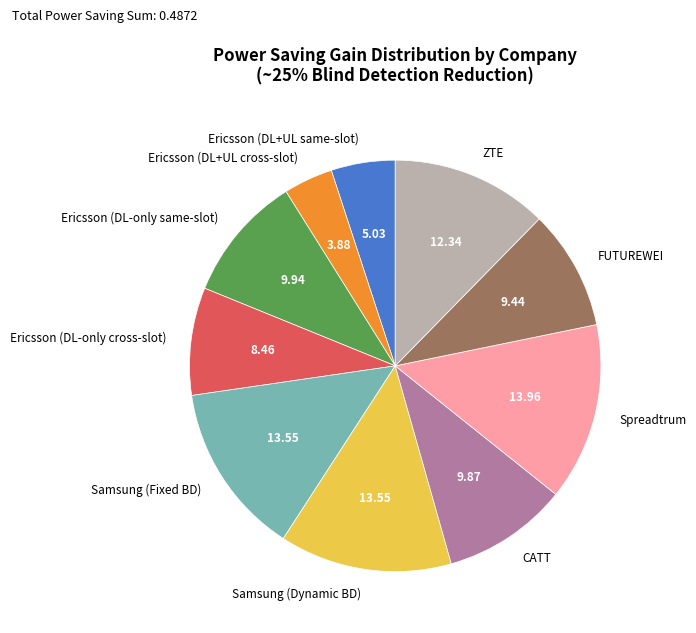

What is the smallest slice in the pie chart?

Ericsson (DL+UL cross-slot)